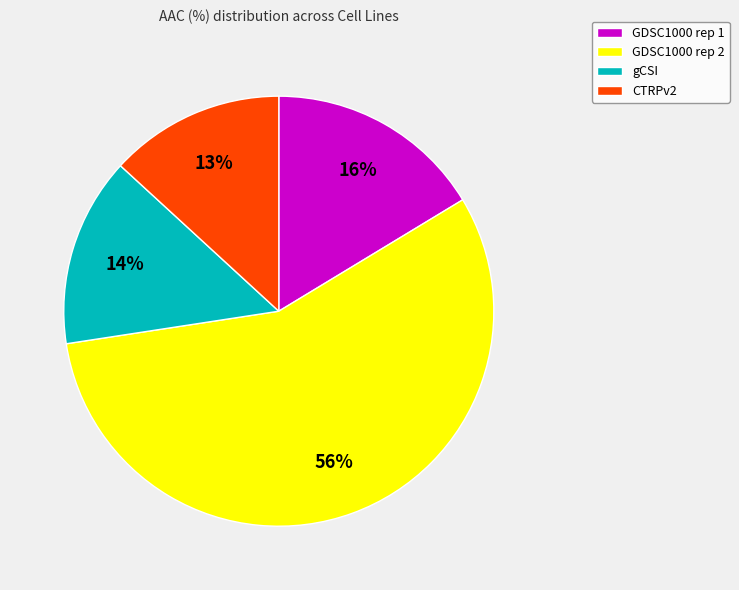

To the nearest percent, what portion does CTRPv2 represent?

13%